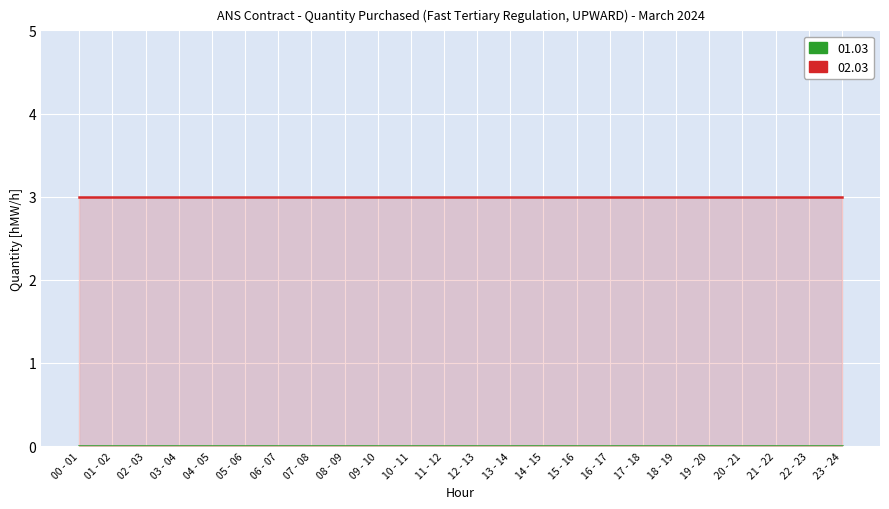

True or false: 02.03 and 01.03 cross at least once.

False